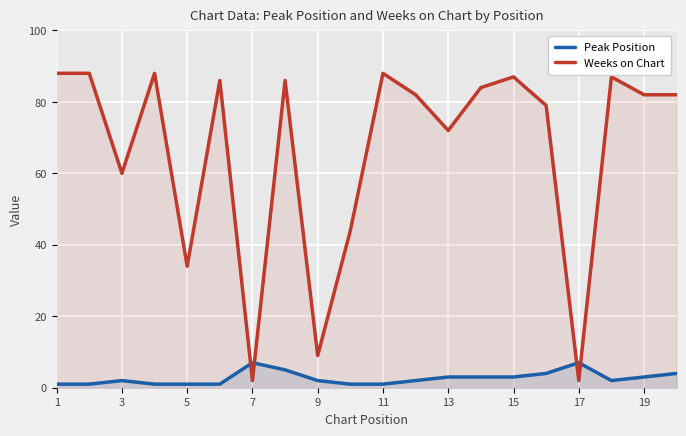

Count the Peak Position values in the range 1 to 4.

17